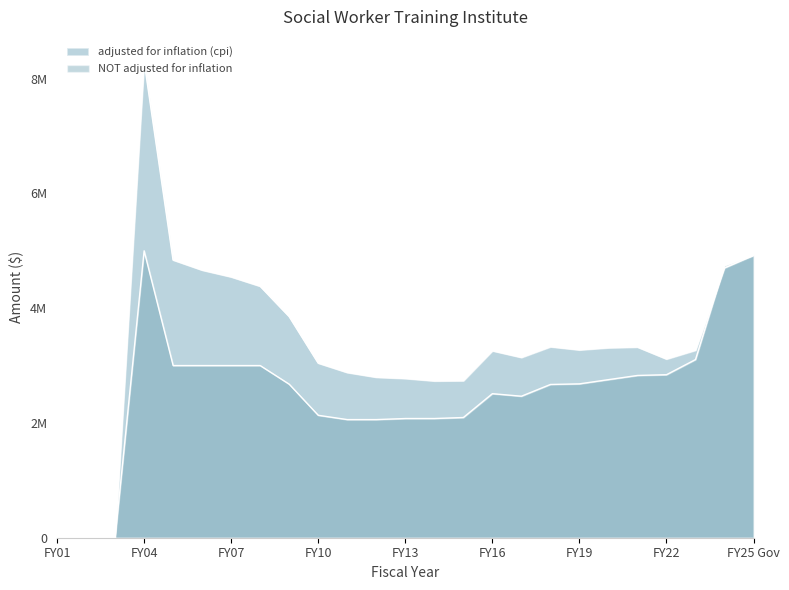

At how many categories does at least one series exceed 1594749?

22